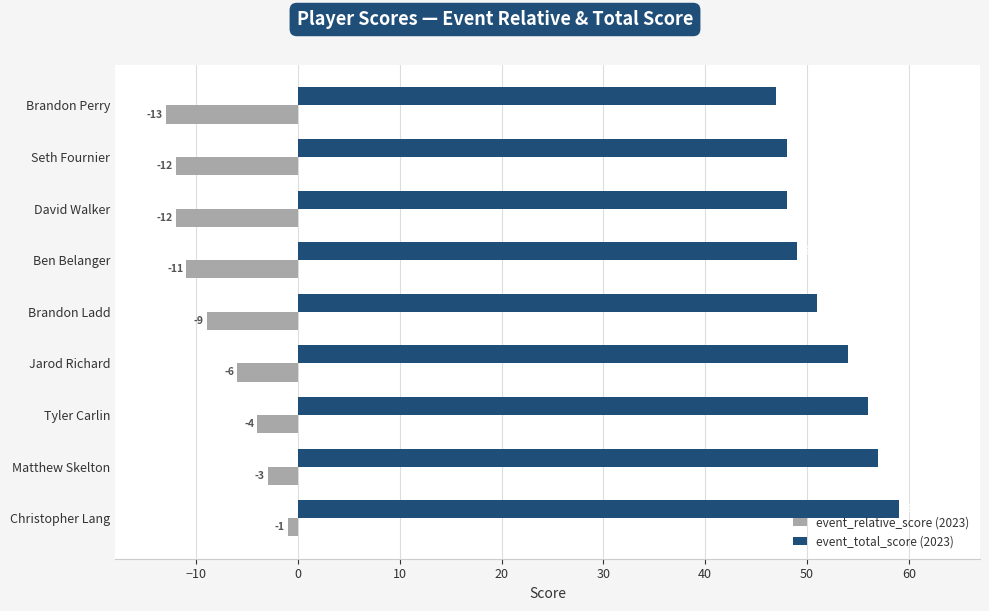

Which label corresponds to the largest value in the chart?

Christopher Lang